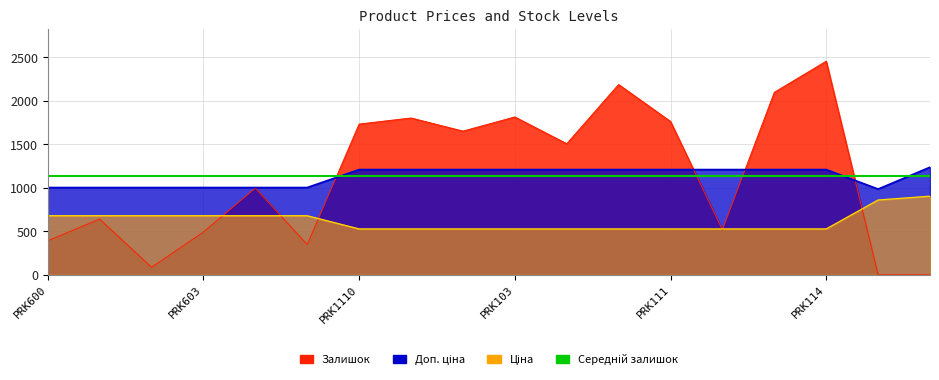

What is the total value across all series at PRK601?

2325.0